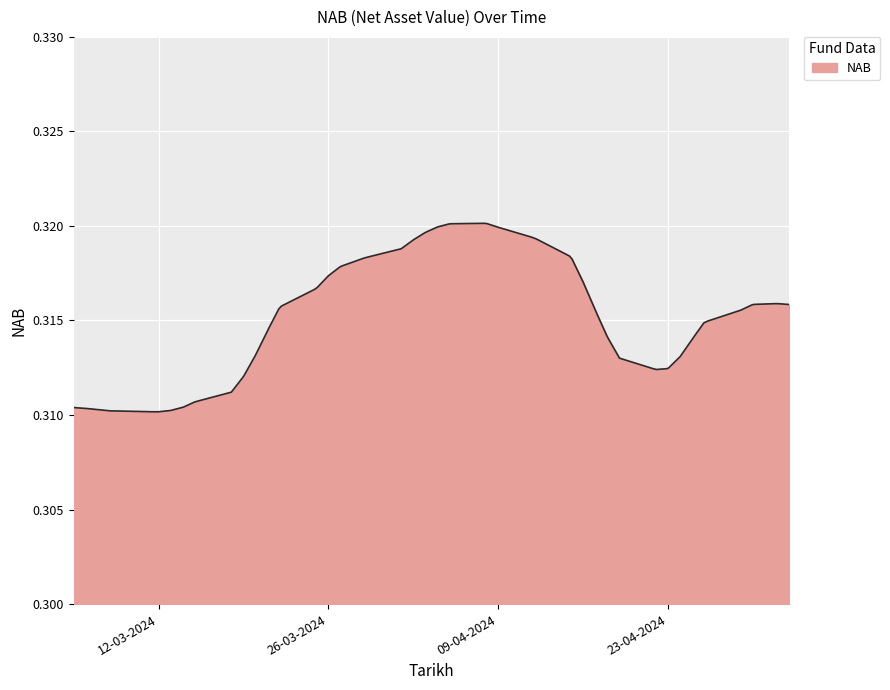

How many lines are shown in the chart?

1